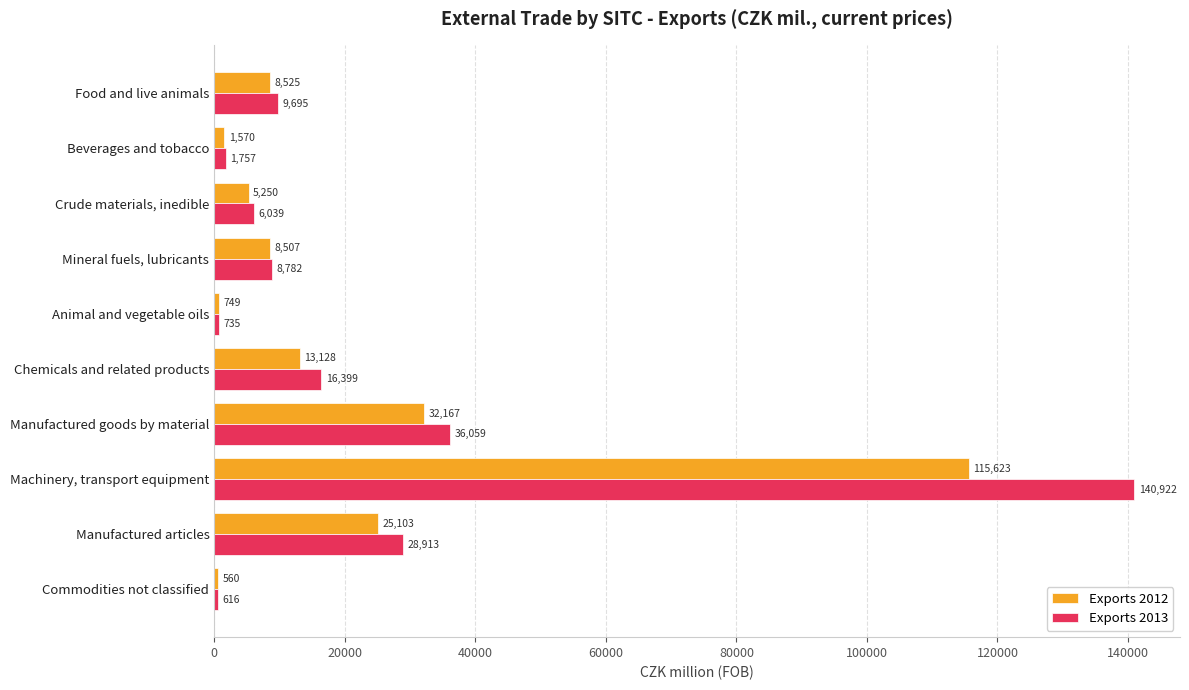

The value of Exports 2012 at Commodities not classified is 560. True or false?

True